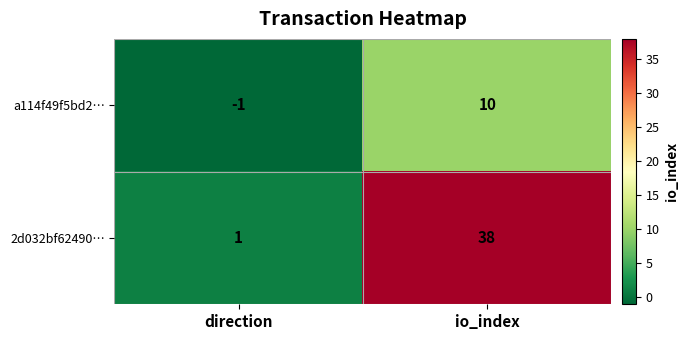

Between direction and io_index, which series saw the biggest shift?

2d032bf62490…